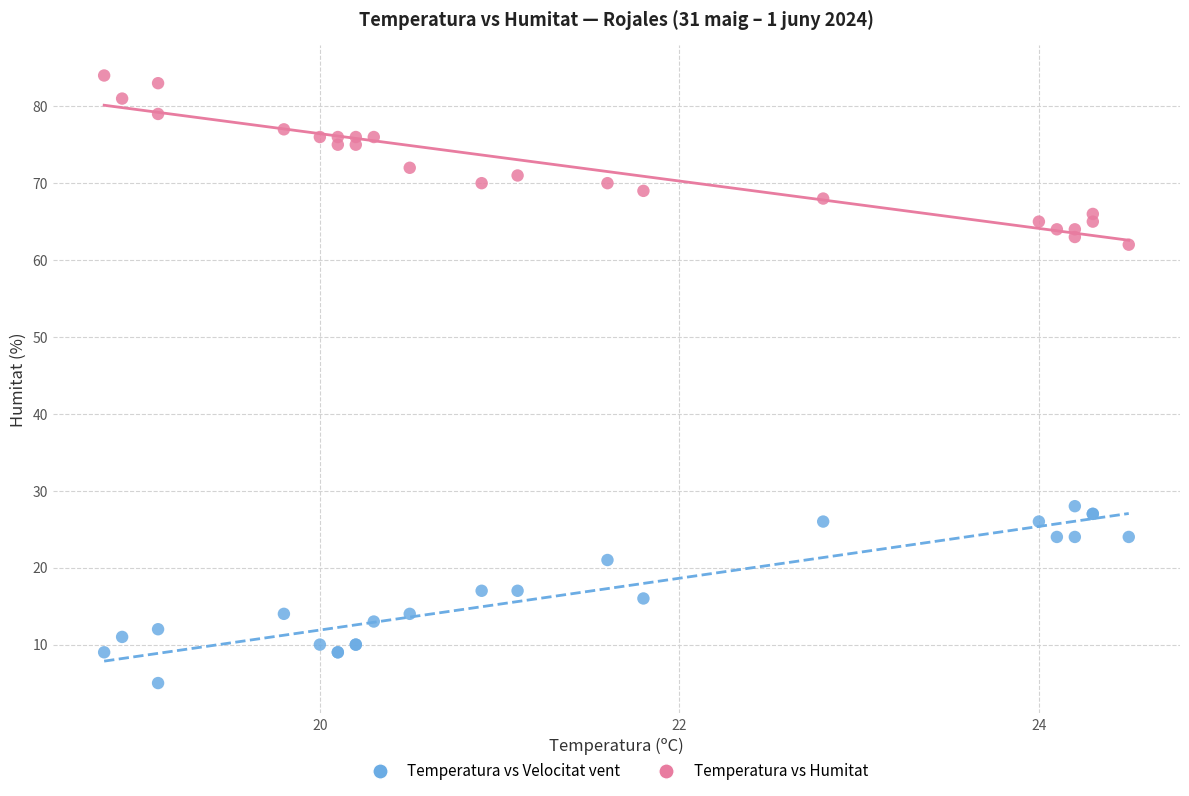

Which series contains the lowest Y value?

Temperatura vs Velocitat vent